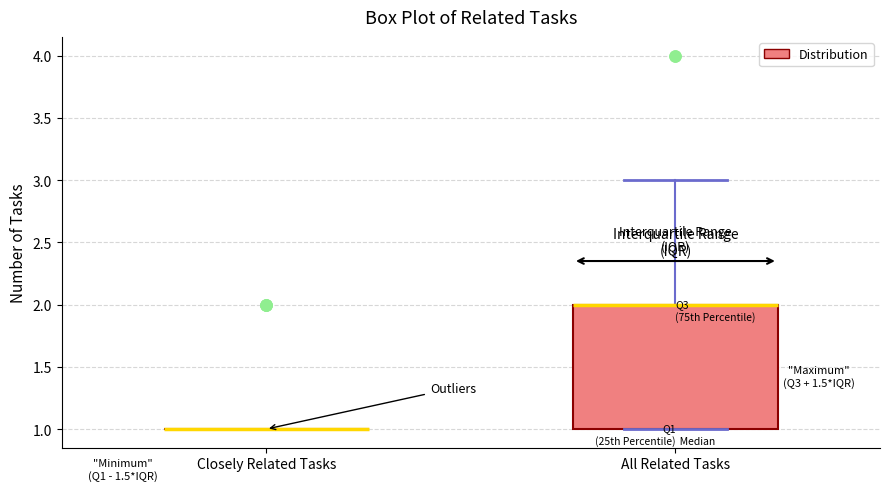

Reading left to right, read every box against the y-axis: the position of its median line, the range the box covers, and the ends of its whiskers. The values are not printed on the chart, so give them approximately, as read against the axis.

Closely Related Tasks: box collapsed to a line at 1, whiskers 1 to 1
All Related Tasks: median 2 (drawn on the box's upper edge), box 1 to 2, whiskers 1 to 3